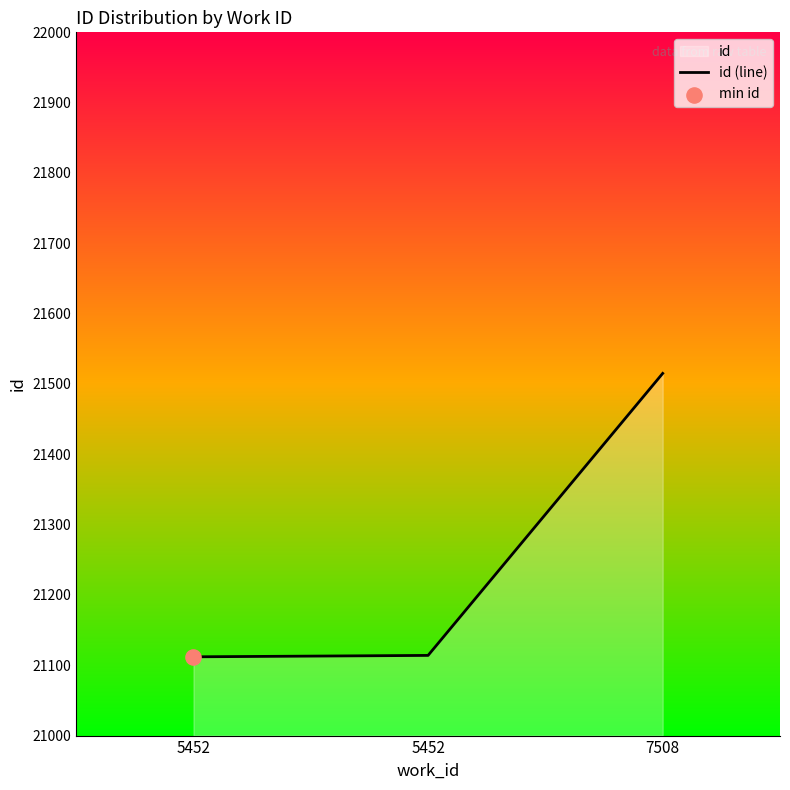

Between 5452 and 5452, which is larger?

5452